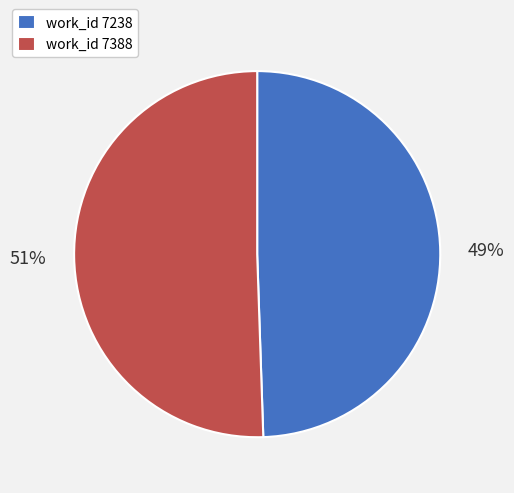

The work_id 7388 slice represents 62% of the pie. True or false?

False